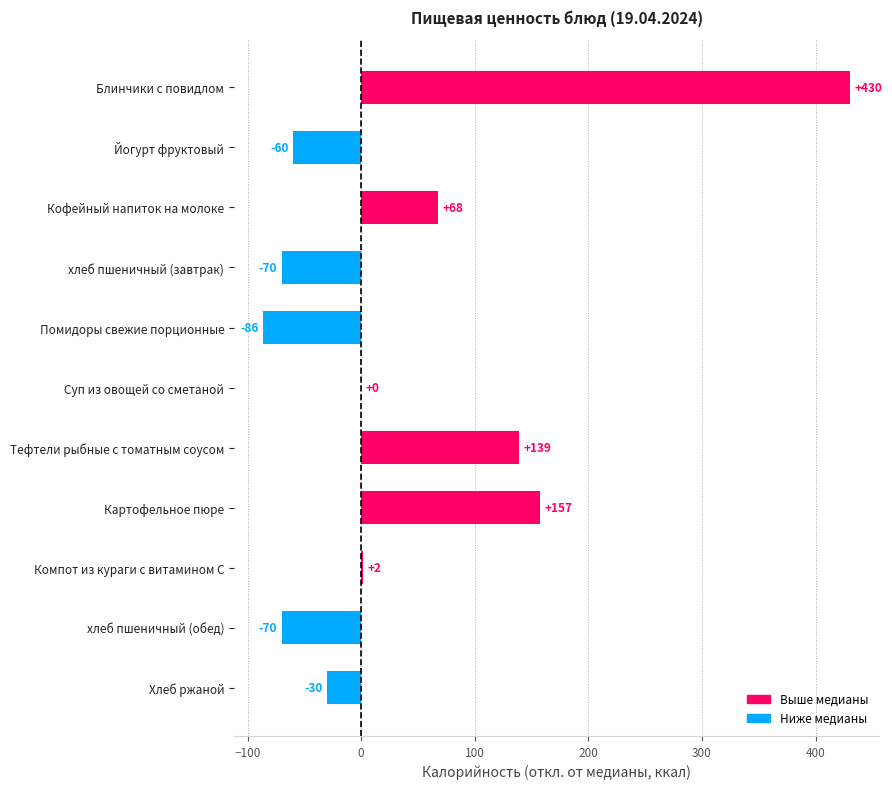

Reading top to bottom, what are all the values shown in this chart?

Блинчики с повидлом=430	Йогурт фруктовый=-60	Кофейный напиток на молоке=68	хлеб пшеничный (завтрак)=-70	Помидоры свежие порционные=-86	Суп из овощей со сметаной=0	Тефтели рыбные с томатным соусом=139	Картофельное пюре=157	Компот из кураги с витамином С=2	хлеб пшеничный (обед)=-70	Хлеб ржаной=-30